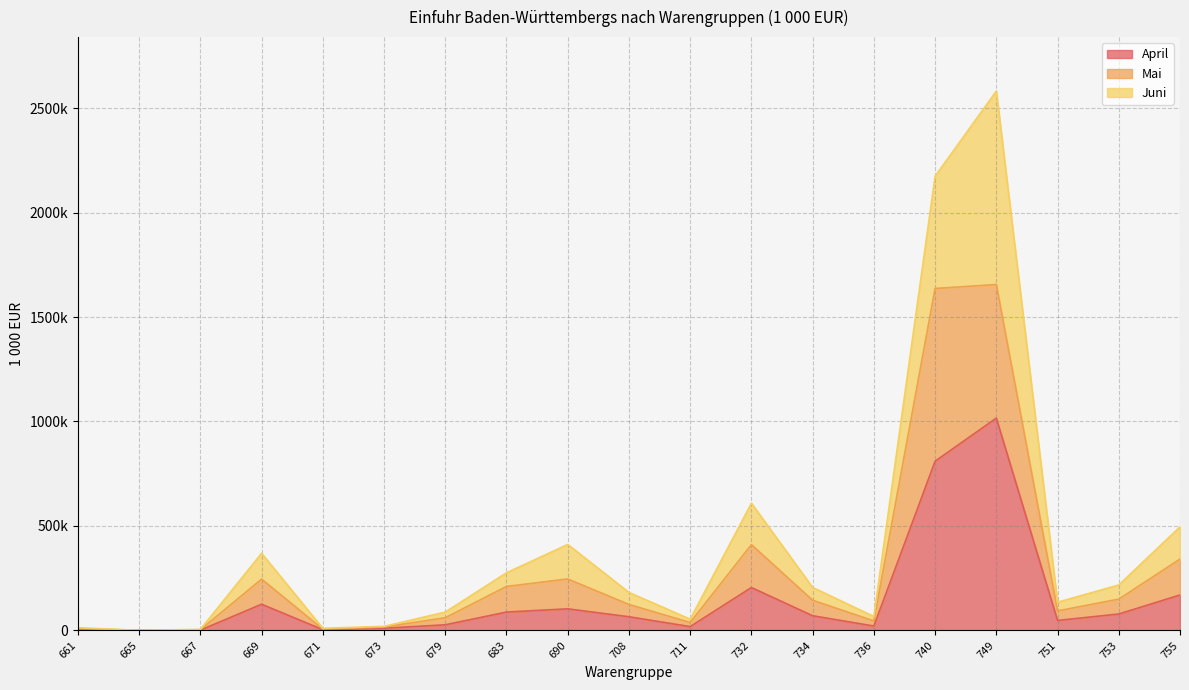

Rank the categories by April value from highest to lowest.

749, 740, 732, 755, 669, 690, 683, 753, 734, 708, 751, 679, 736, 711, 673, 661, 671, 667, 665